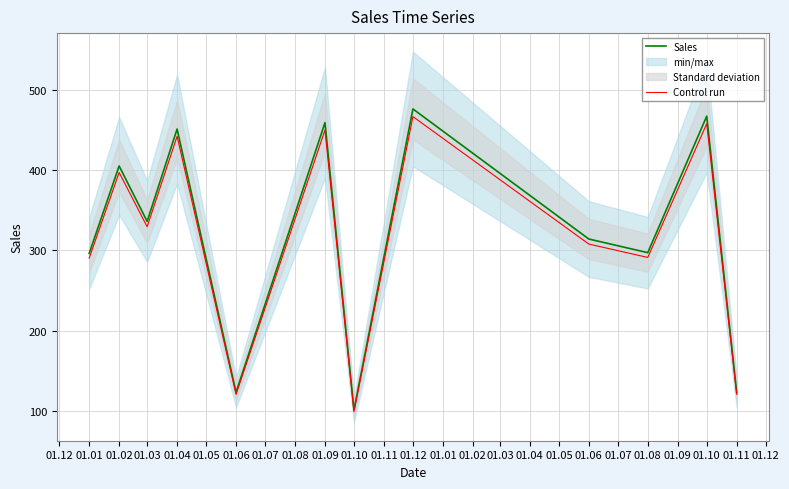

What is the difference between the second highest and second lowest values in the Control run series?

337.1